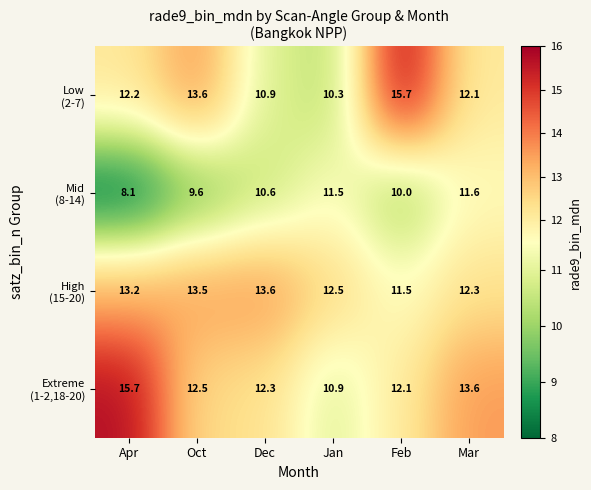

What is the spread (max minus min) of values at Jan?

2.2